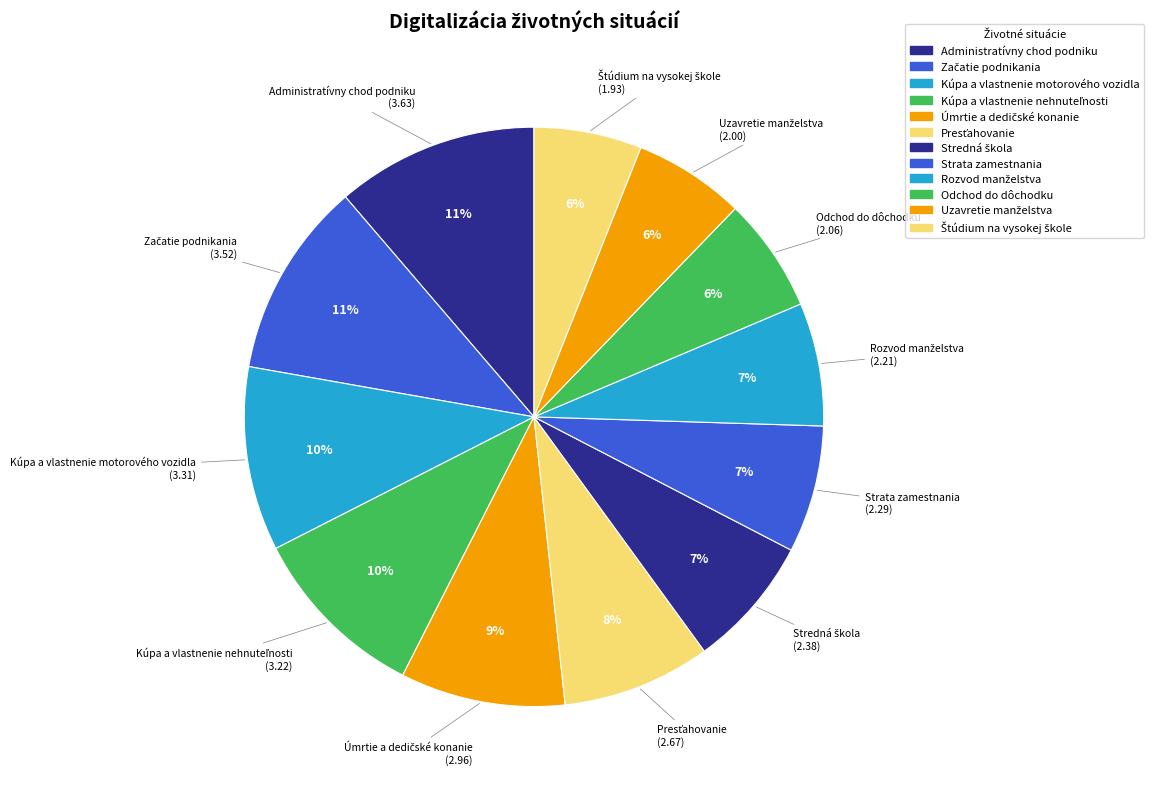

How many segments does this pie chart have?

12